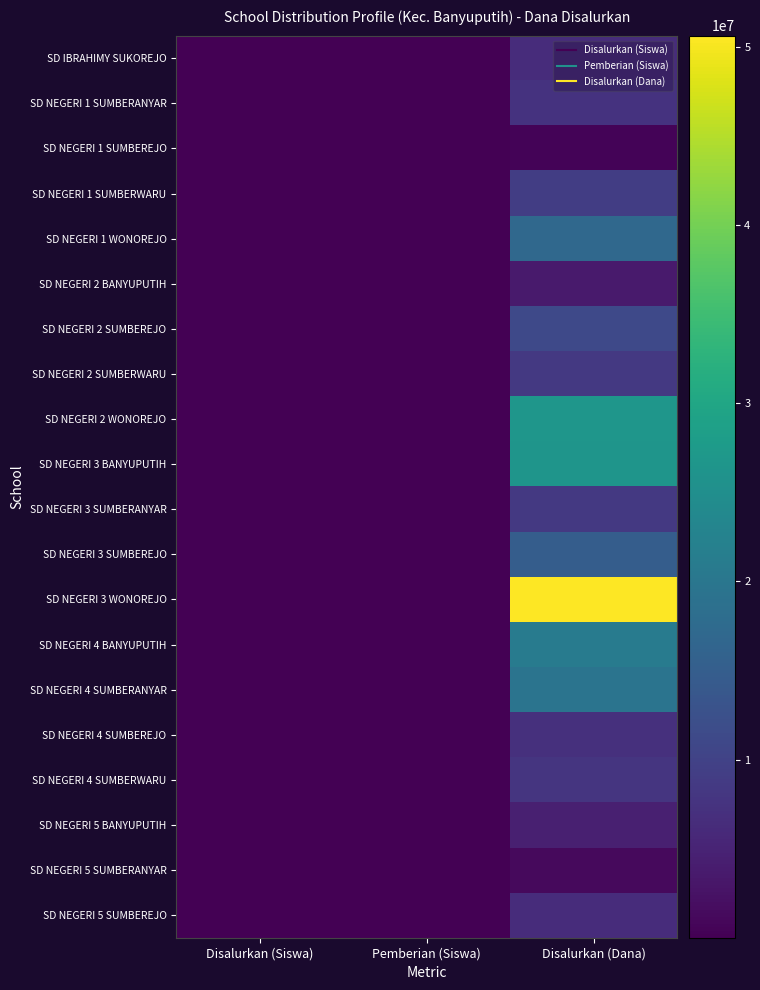

At how many categories does at least one series exceed 29012023?

1